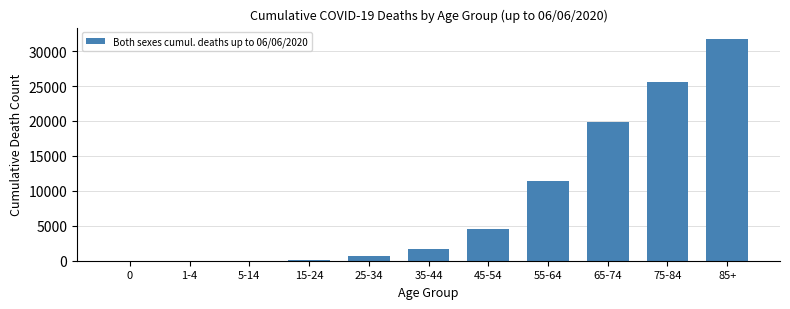

Which has a higher value, 35-44 or 85+?

85+